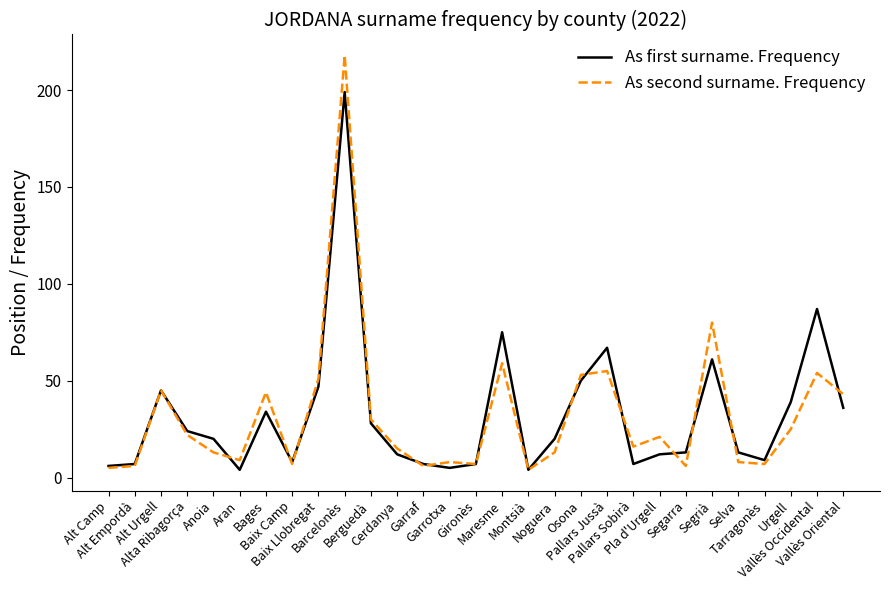

At which label is As second surname. Frequency closest to 111?

Segrià